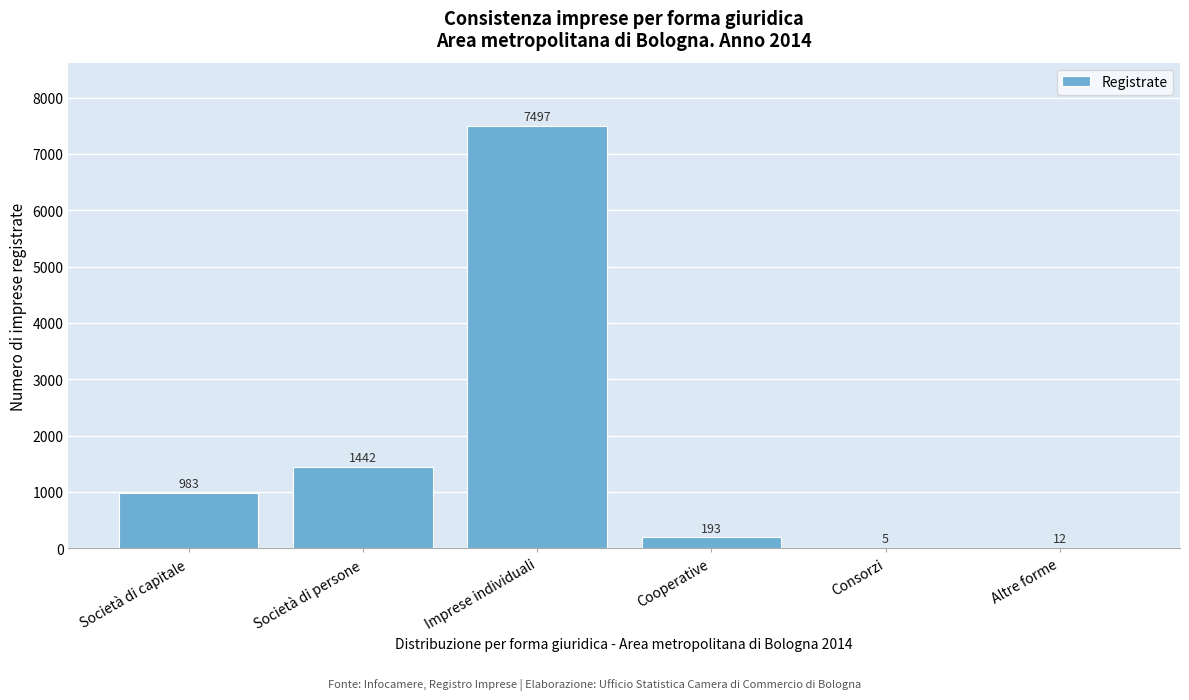

Reading left to right, what are all the values shown in this chart?

Società di capitale=983	Società di persone=1442	Imprese individuali=7497	Cooperative=193	Consorzi=5	Altre forme=12